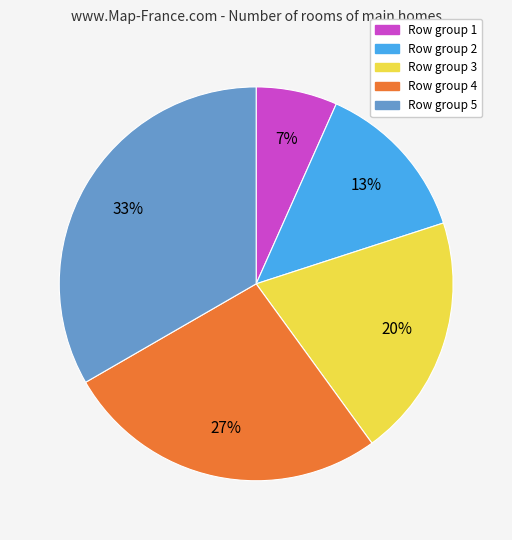

Is there any slice that represents more than half of the pie?

No